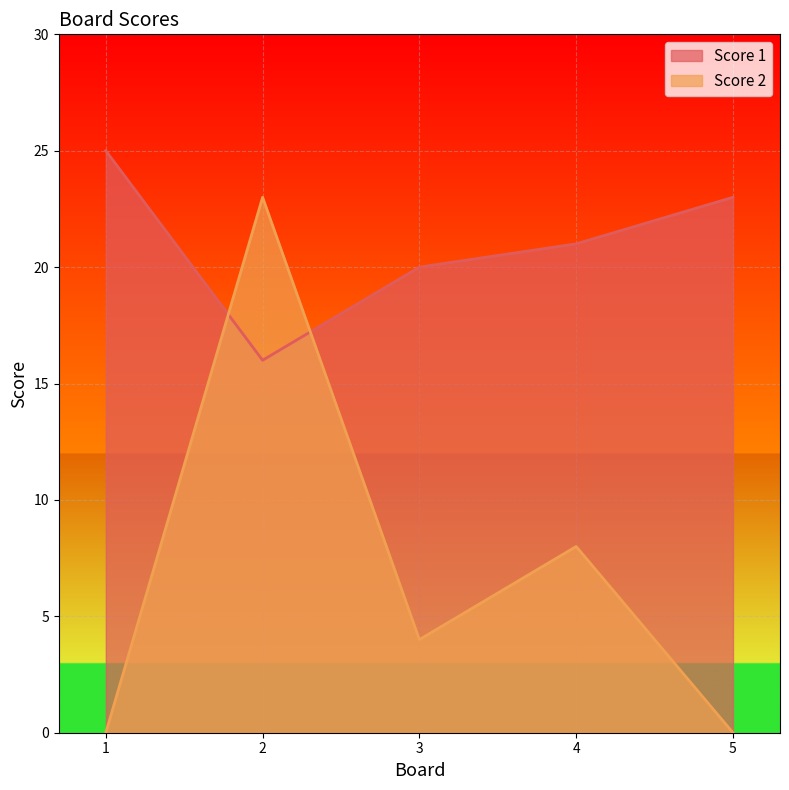

Between 3 and 4, which series saw the biggest shift?

Score 2